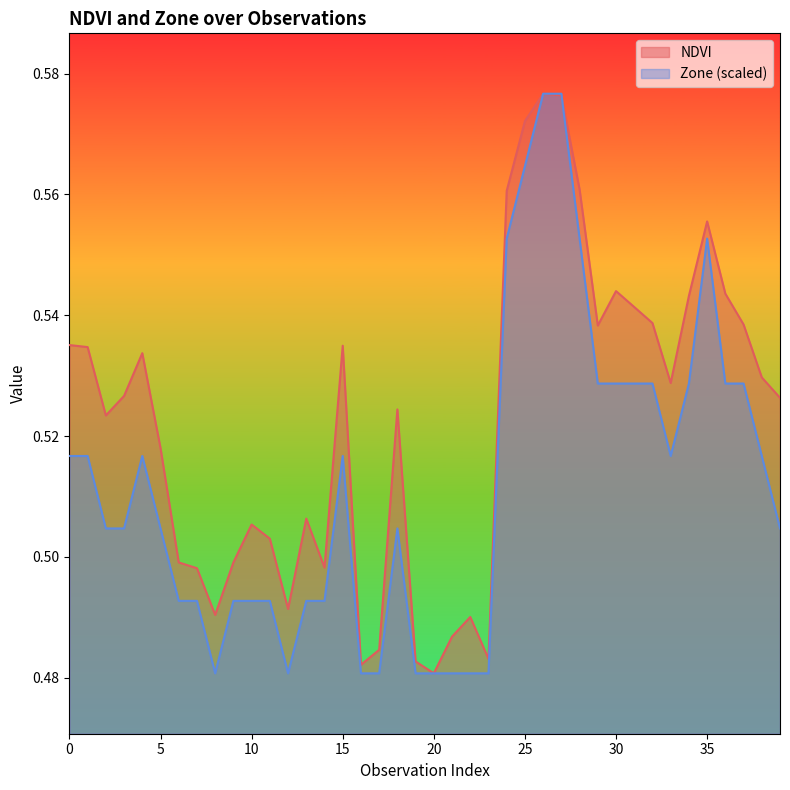

Which label corresponds to the smallest value in the chart?

20